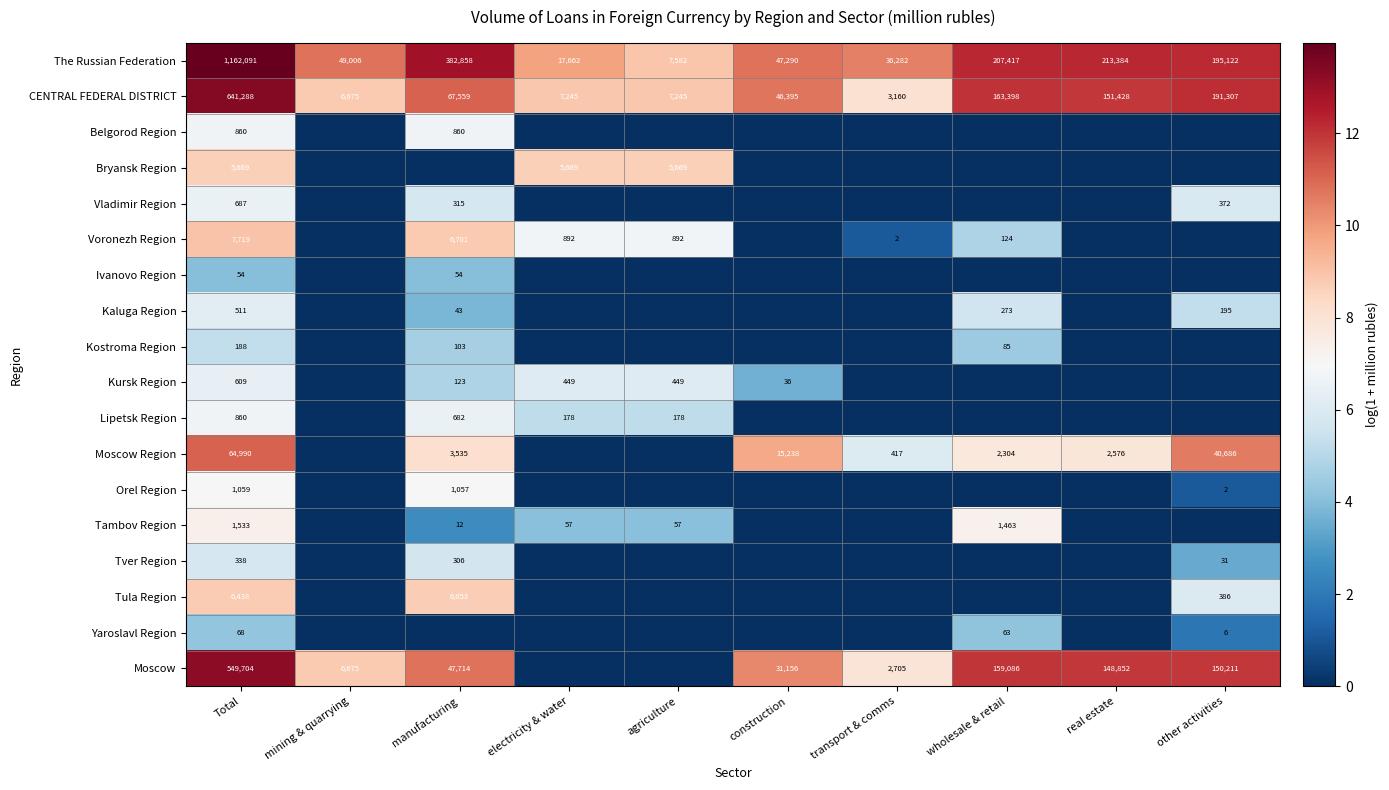

At which category is the sum across all series the highest?

Total